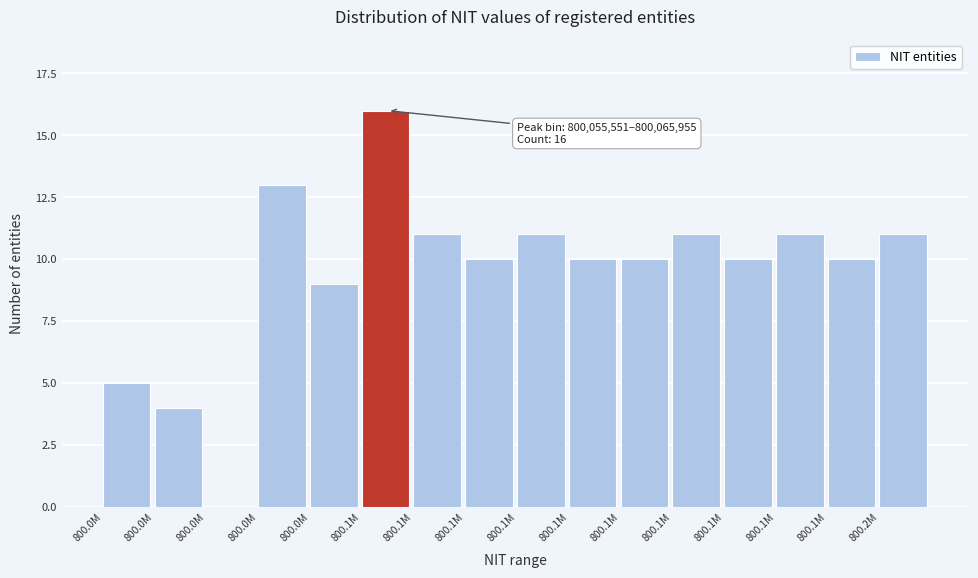

Are the bars horizontal?

No